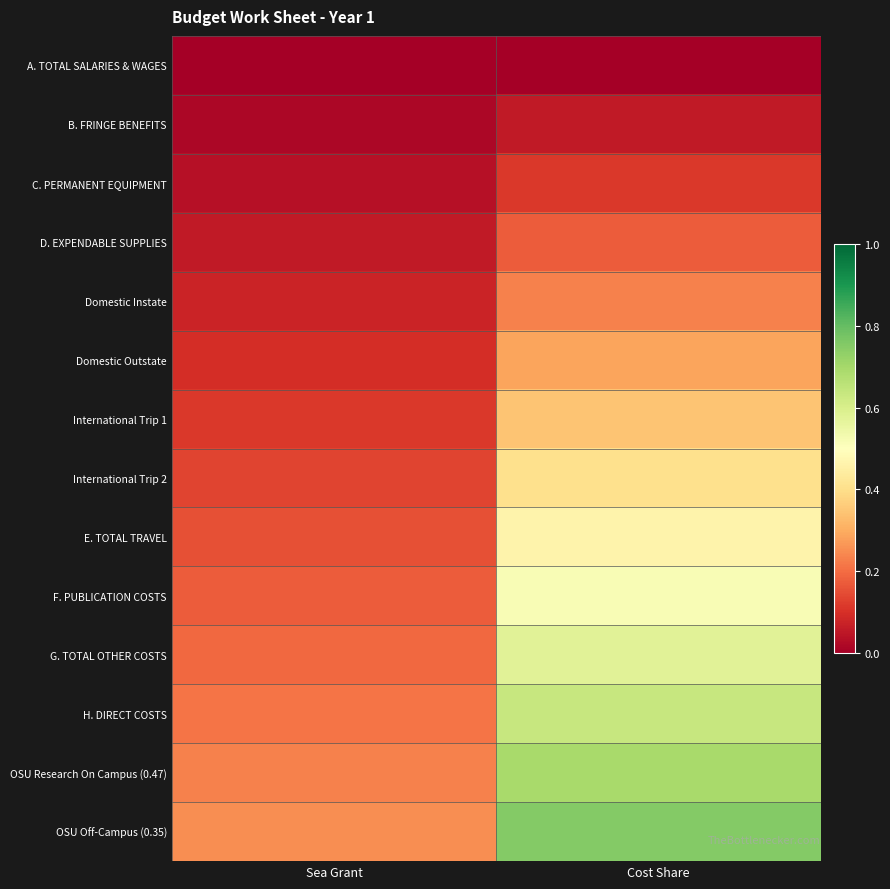

Which has a higher value, Cost Share or Sea Grant?

Cost Share